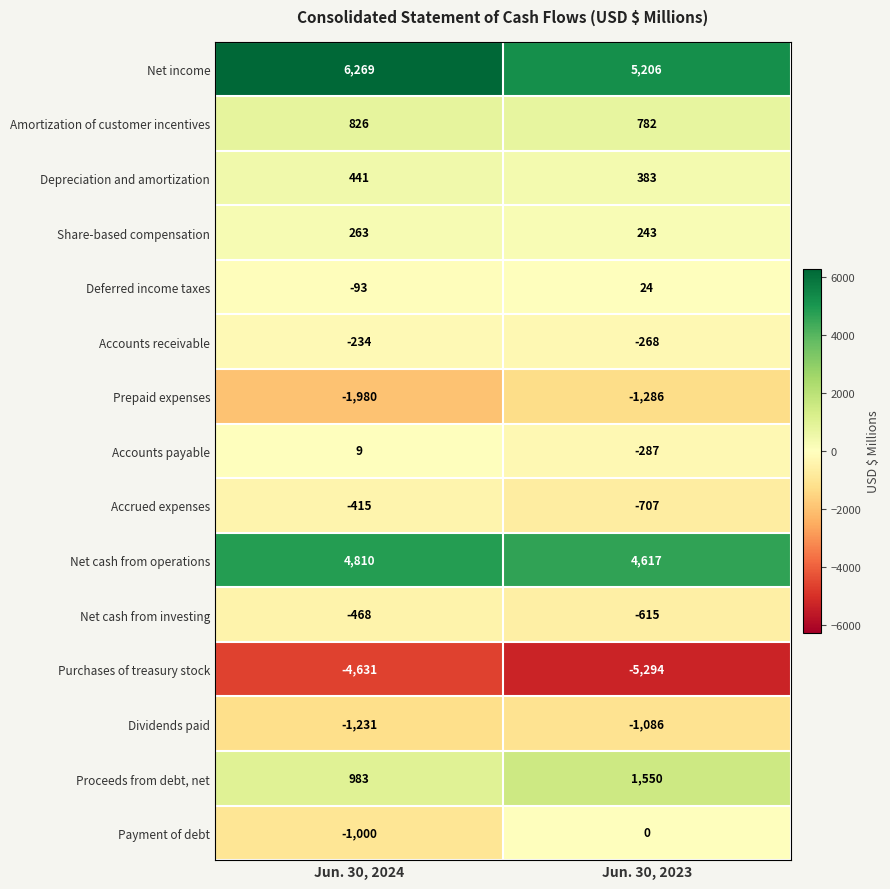

What is the smallest value displayed?

-5294